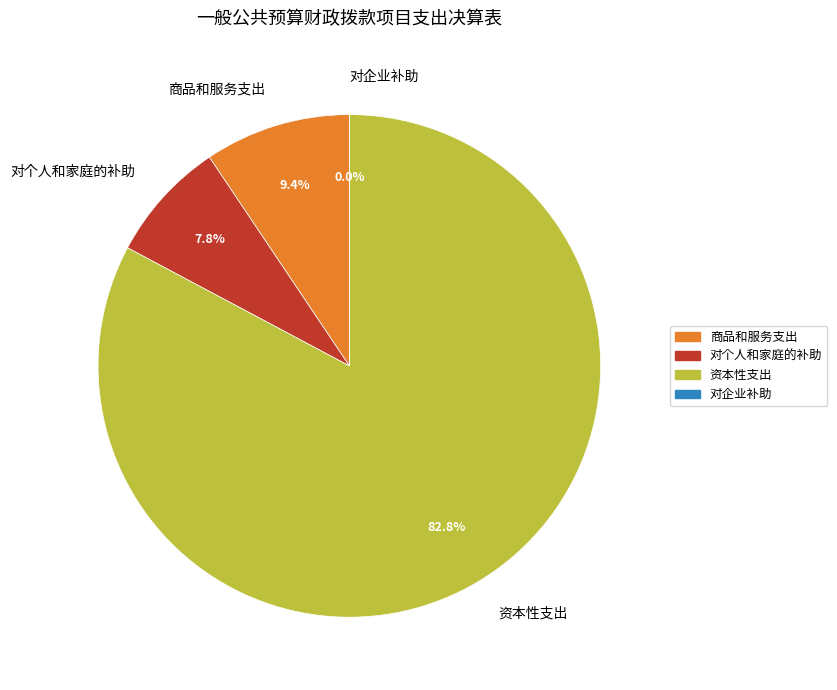

Between 资本性支出 and 商品和服务支出, which is larger?

资本性支出